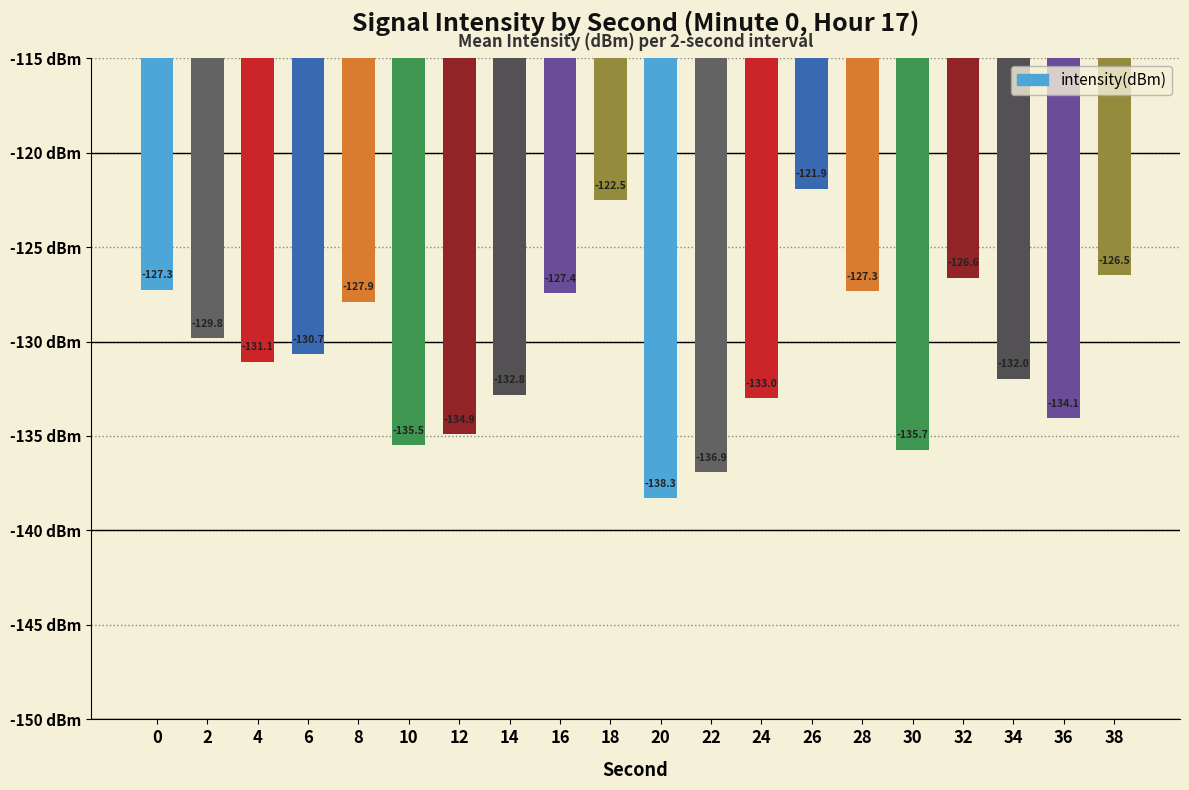

What is the greatest value displayed?

-121.9